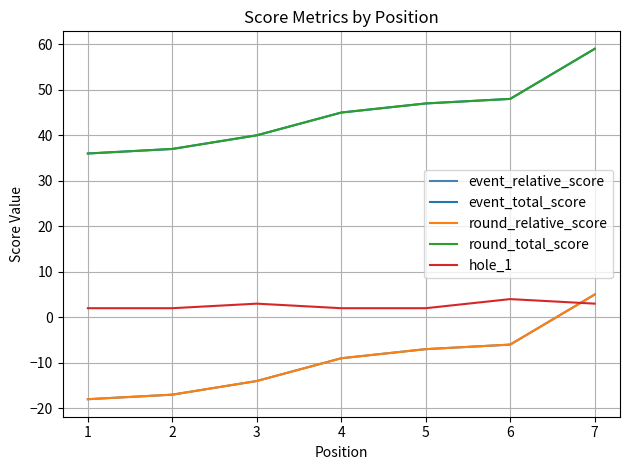

What is the value of the round_relative_score point at the 6th from the left?

-6